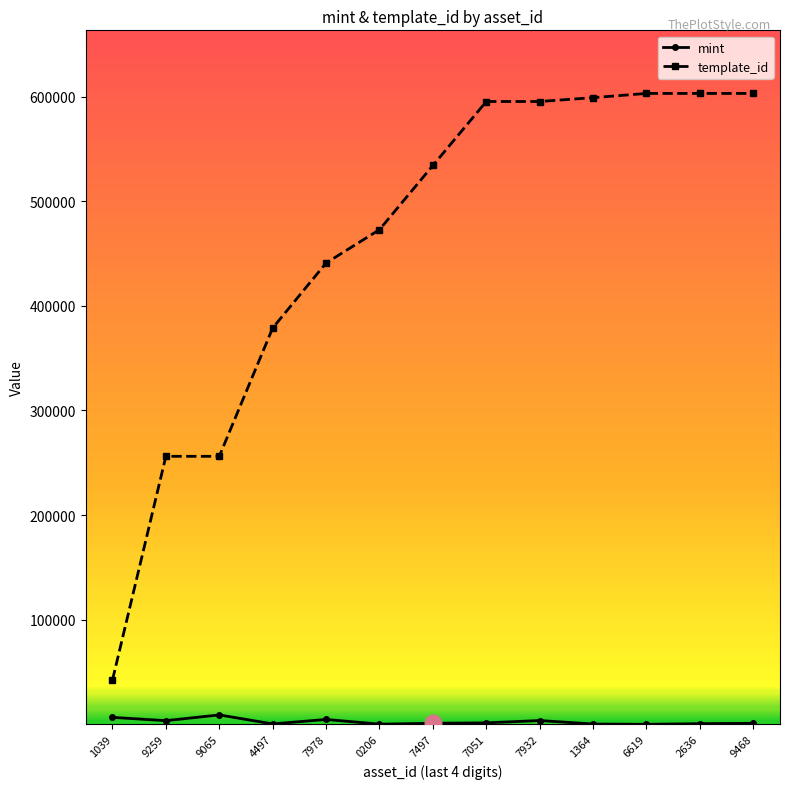

Is this an area chart (filled region under the line)?

No